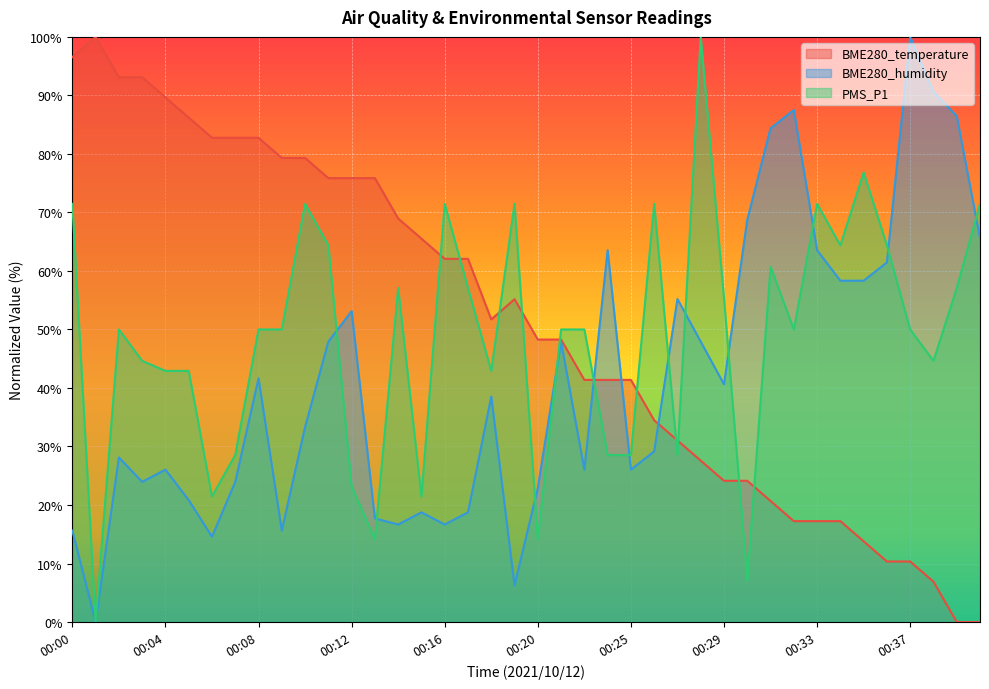

List the series in order of their overall mean, lowest first.

BME280_humidity, PMS_P1, BME280_temperature